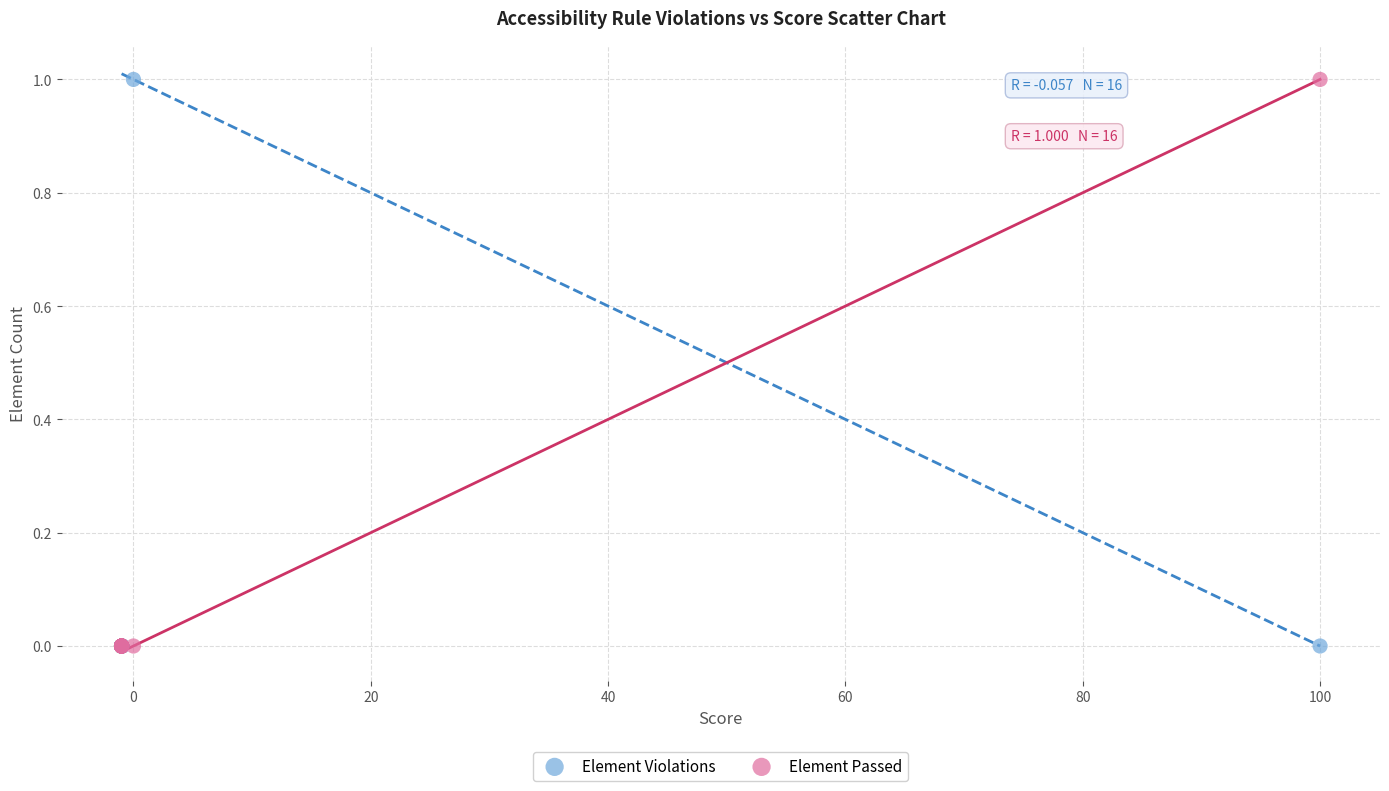

What are all the series names shown in the legend?

Element Violations, Element Passed